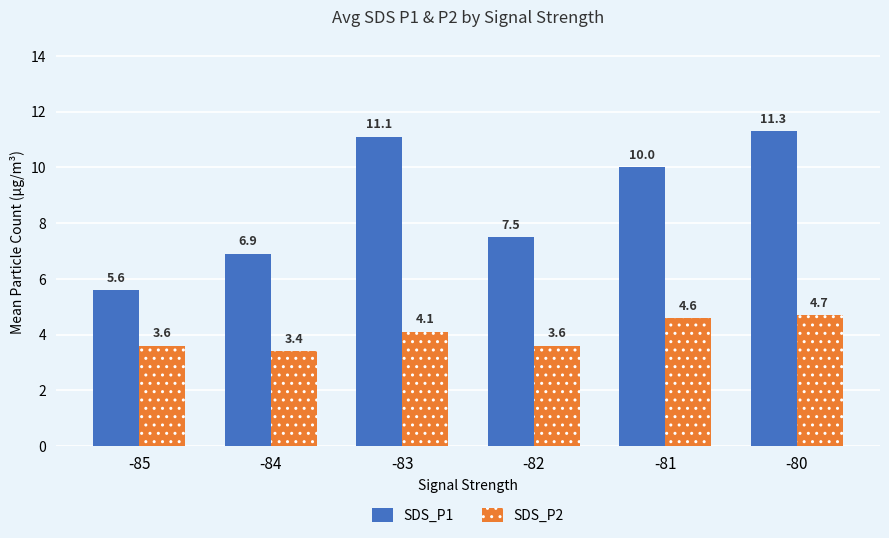

What is the spread (max minus min) of values at -85?

2.0